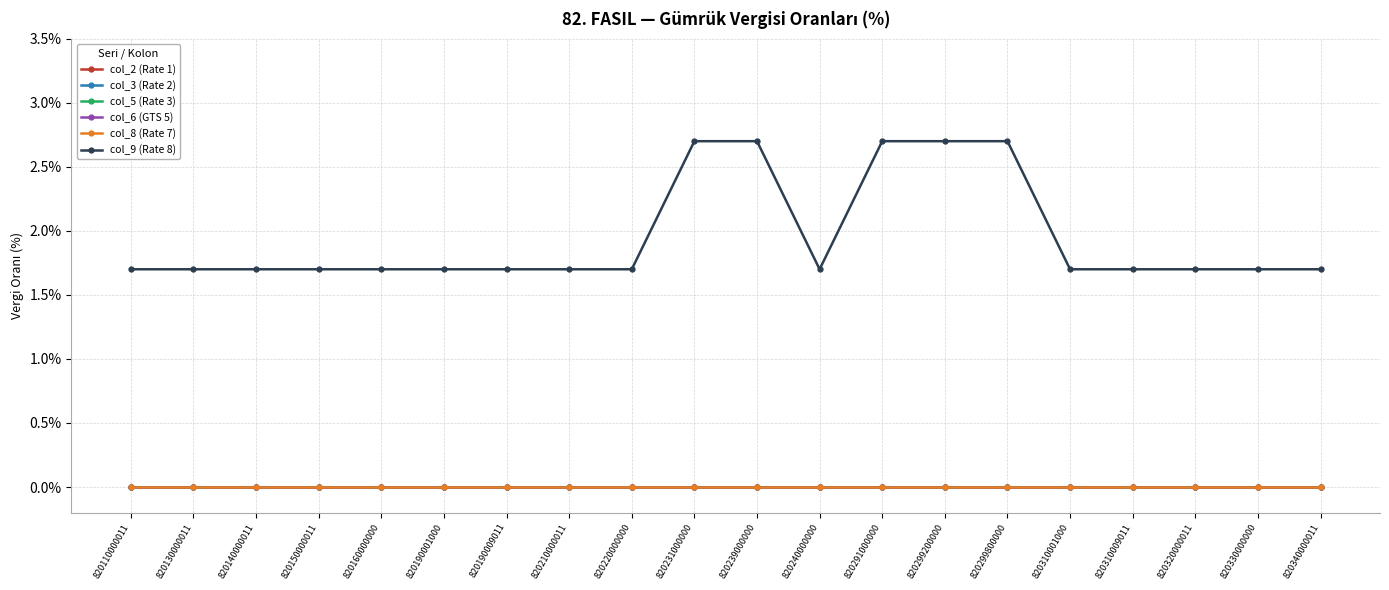

Reading right to left, list all the values displayed in this chart.

col_2 (Rate 1): 0.0	0.0	0.0	0.0	0.0	0.0	0.0	0.0	0.0	0.0	0.0	0.0	0.0	0.0	0.0	0.0	0.0	0.0	0.0	0.0
col_3 (Rate 2): 0.0	0.0	0.0	0.0	0.0	0.0	0.0	0.0	0.0	0.0	0.0	0.0	0.0	0.0	0.0	0.0	0.0	0.0	0.0	0.0
col_5 (Rate 3): 0.0	0.0	0.0	0.0	0.0	0.0	0.0	0.0	0.0	0.0	0.0	0.0	0.0	0.0	0.0	0.0	0.0	0.0	0.0	0.0
col_6 (GTS 5): 0.0	0.0	0.0	0.0	0.0	0.0	0.0	0.0	0.0	0.0	0.0	0.0	0.0	0.0	0.0	0.0	0.0	0.0	0.0	0.0
col_8 (Rate 7): 0.0	0.0	0.0	0.0	0.0	0.0	0.0	0.0	0.0	0.0	0.0	0.0	0.0	0.0	0.0	0.0	0.0	0.0	0.0	0.0
col_9 (Rate 8): 1.7	1.7	1.7	1.7	1.7	2.7	2.7	2.7	1.7	2.7	2.7	1.7	1.7	1.7	1.7	1.7	1.7	1.7	1.7	1.7